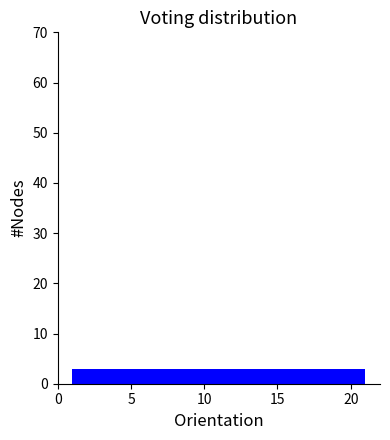

Reading left to right, transcribe this chart: for each bar, give the range it covers on the x-axis and its height. Neither the bar edges nor the heights are printed on the chart, so give them approximately, as read against the axes.

1.0 to 4.0: 3
4.0 to 6.5: 3
6.5 to 9.5: 3
9.5 to 12.5: 3
12.5 to 15.5: 3
15.5 to 18.0: 3
18.0 to 21.0: 3